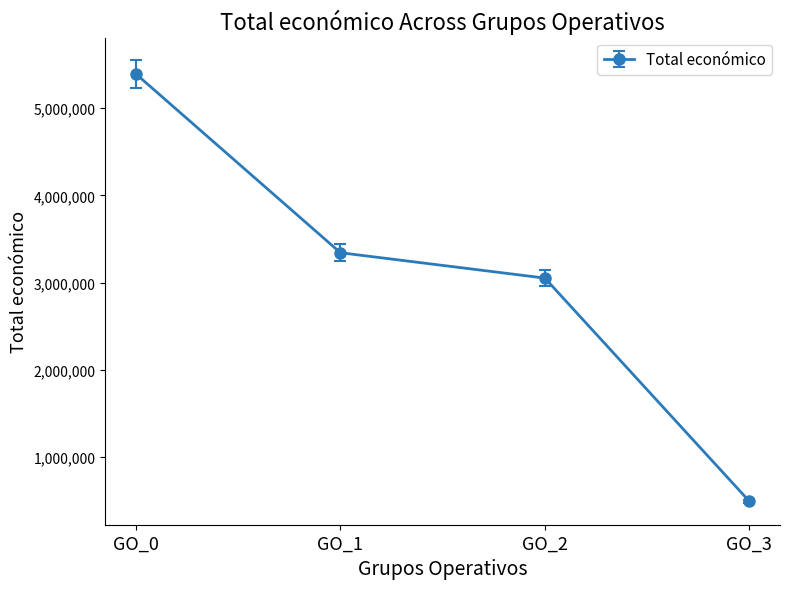

Which category has the lowest value across all series?

GO_3